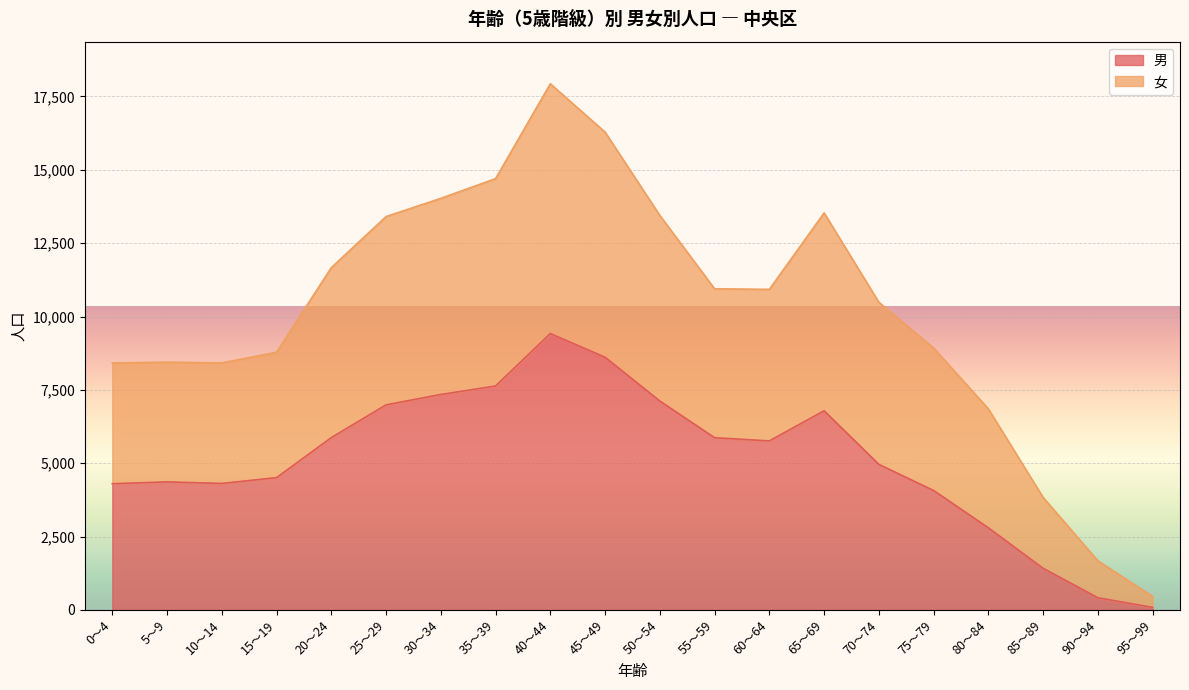

What are all the series names shown in the legend?

男, 女